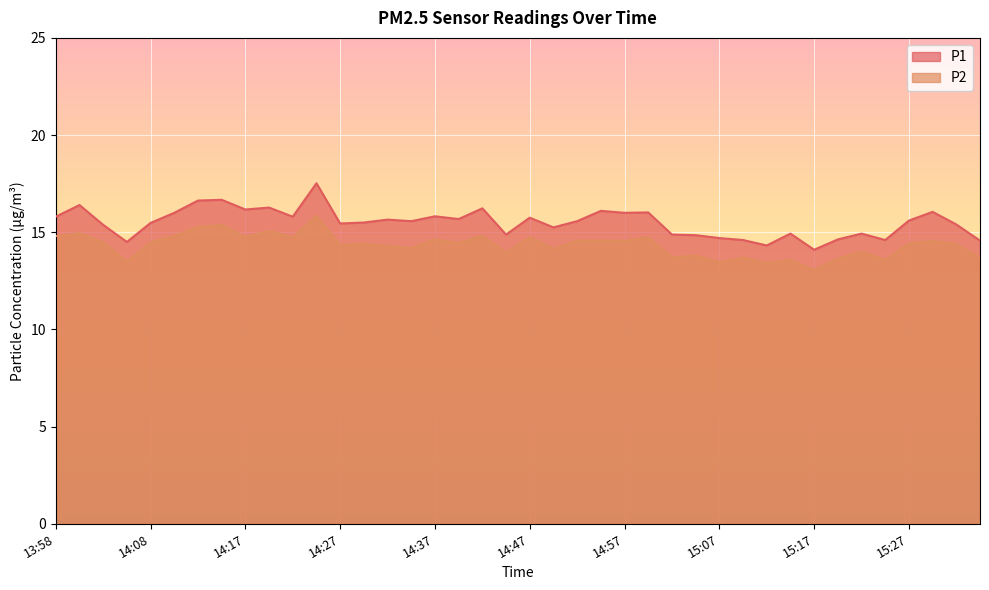

Reading left to right, what are all the values shown in this chart?

P1: 15.8	16.4	15.4	14.5	15.5	16.0	16.6	16.7	16.2	16.3	15.8	17.5	15.4	15.5	15.7	15.6	15.8	15.7	16.2	14.9	15.8	15.2	15.6	16.1	16.0	16.0	14.9	14.8	14.7	14.6	14.3	14.9	14.1	14.6	14.9	14.6	15.6	16.1	15.4	14.6
P2: 14.8	14.9	14.5	13.5	14.5	14.8	15.3	15.4	14.8	15.1	14.7	15.8	14.3	14.4	14.3	14.2	14.6	14.4	14.8	13.9	14.8	14.2	14.6	14.6	14.6	14.7	13.7	13.8	13.4	13.7	13.4	13.6	13.1	13.6	14.0	13.6	14.4	14.6	14.4	13.7